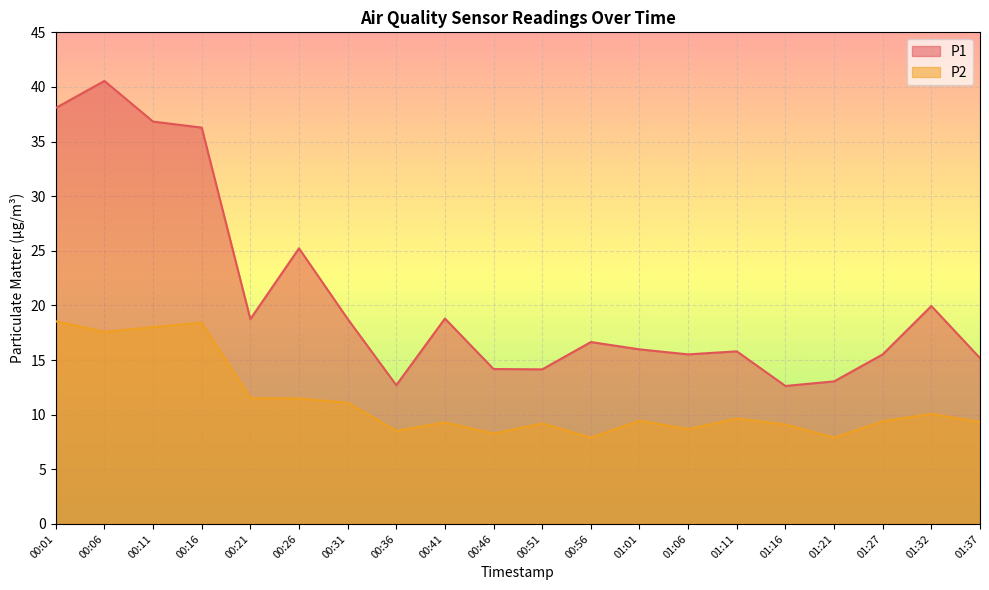

What is the label of the 8th point from the left?

00:36